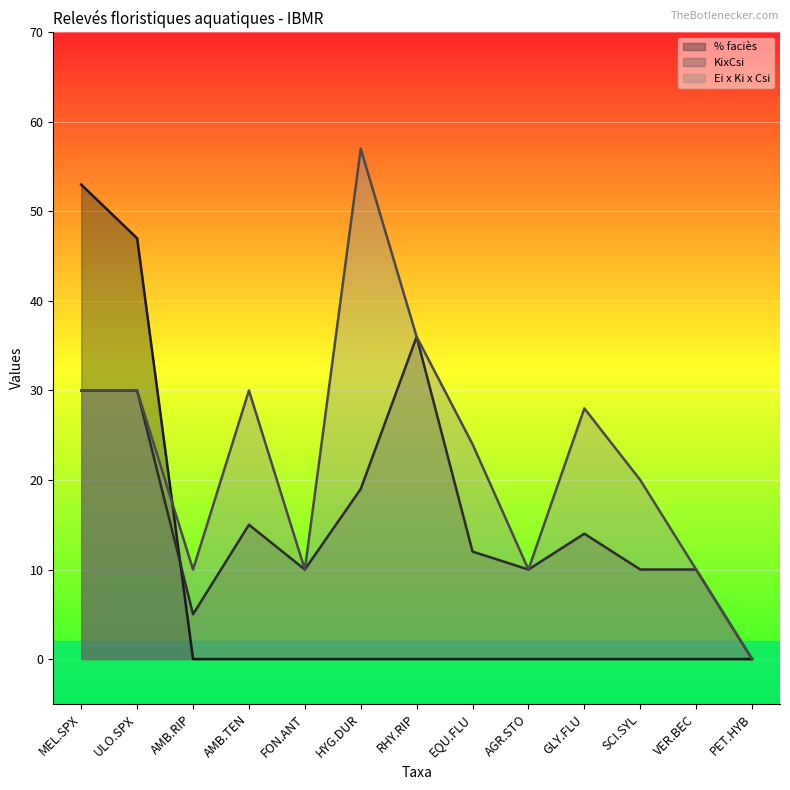

What position from the right is RHY.RIP?

7